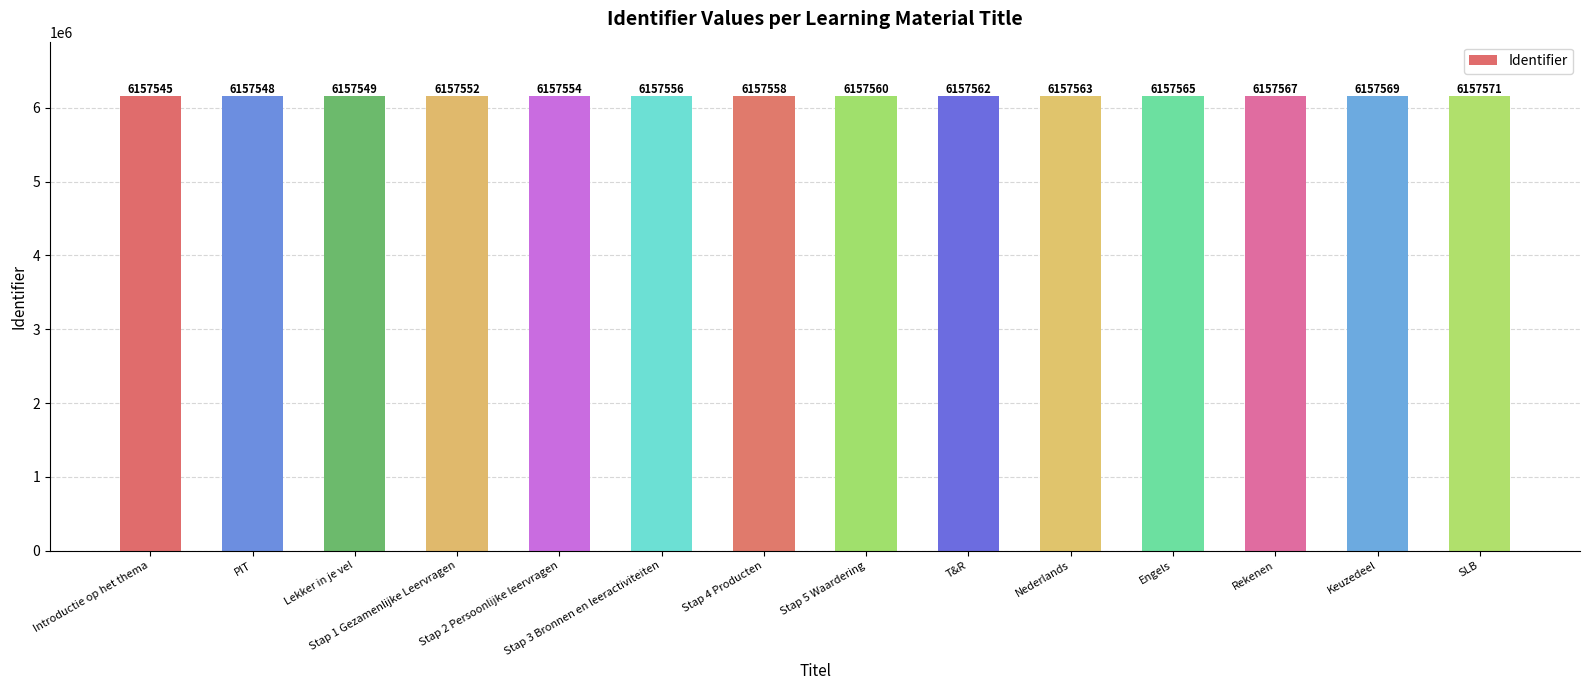

List the labels in order of value, smallest first.

Introductie op het thema, PIT, Lekker in je vel, Stap 1 Gezamenlijke Leervragen, Stap 2 Persoonlijke leervragen, Stap 3 Bronnen en leeractiviteiten, Stap 4 Producten, Stap 5 Waardering, T&R, Nederlands, Engels, Rekenen, Keuzedeel, SLB